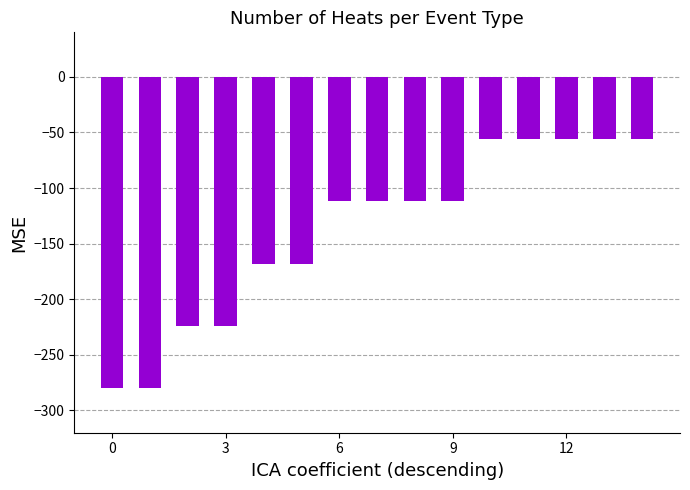

What is the difference between the maximum and minimum values?

224